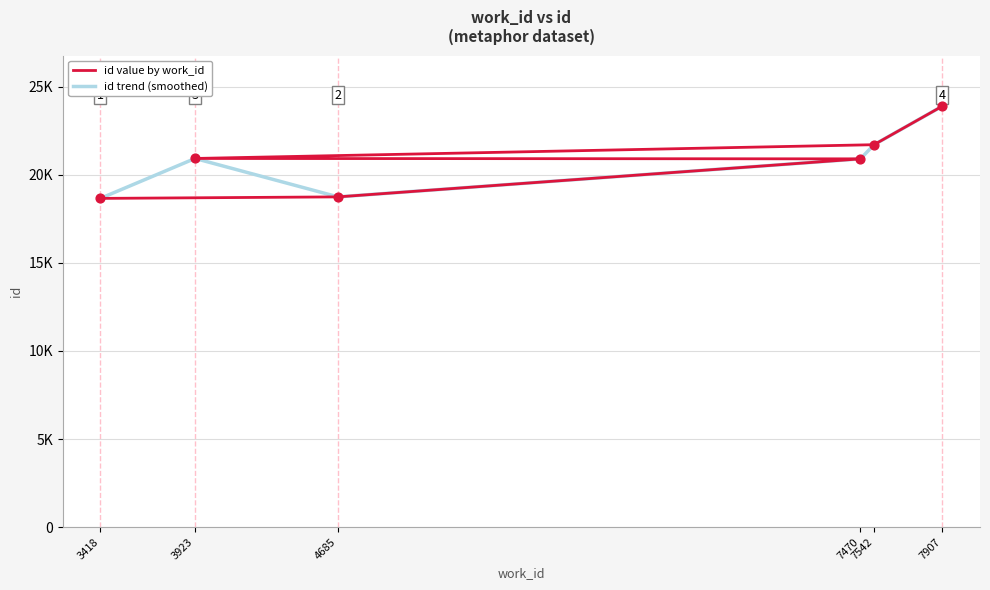

What is the ratio of the value at 7470 to the value at 4685?

1.1